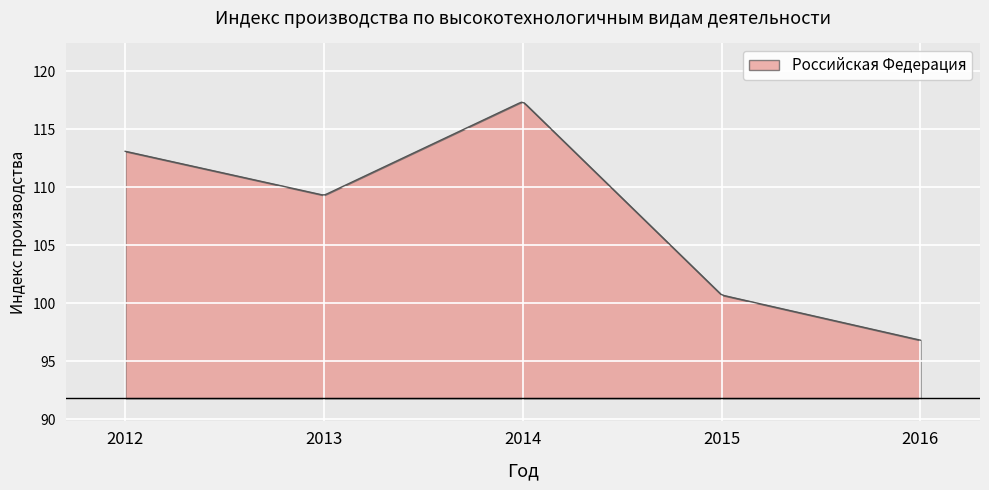

What is the difference between the maximum and minimum values?

20.5